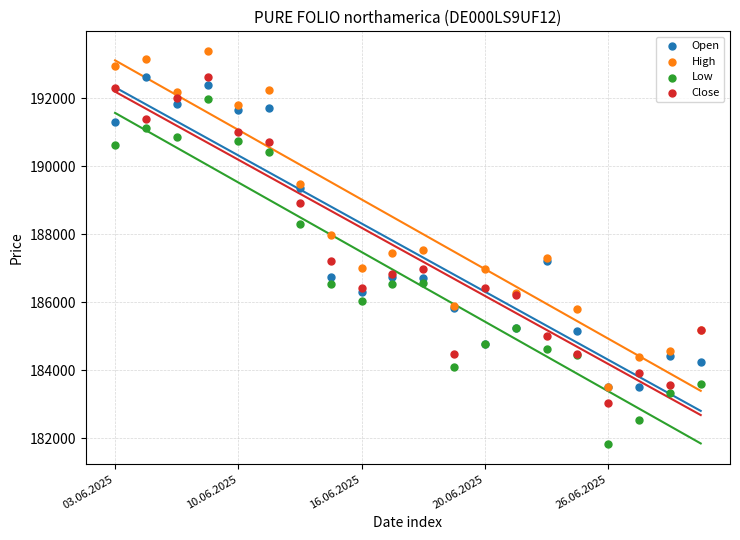

In the High series, what Y value is closest to 188445?

187989